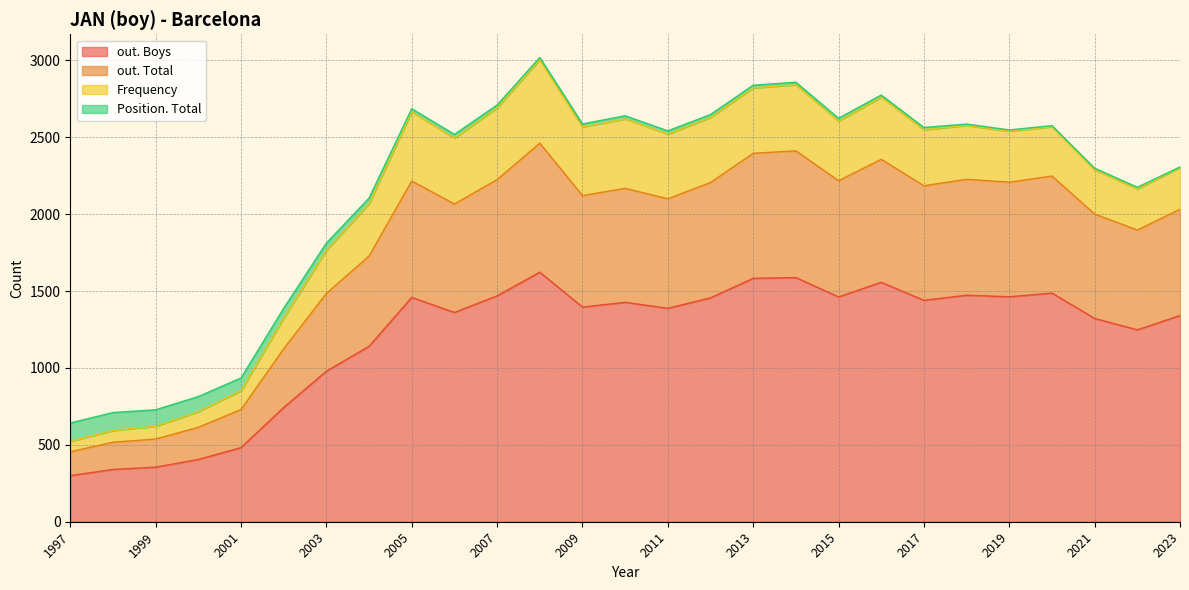

Count the number of categories in the chart.

27